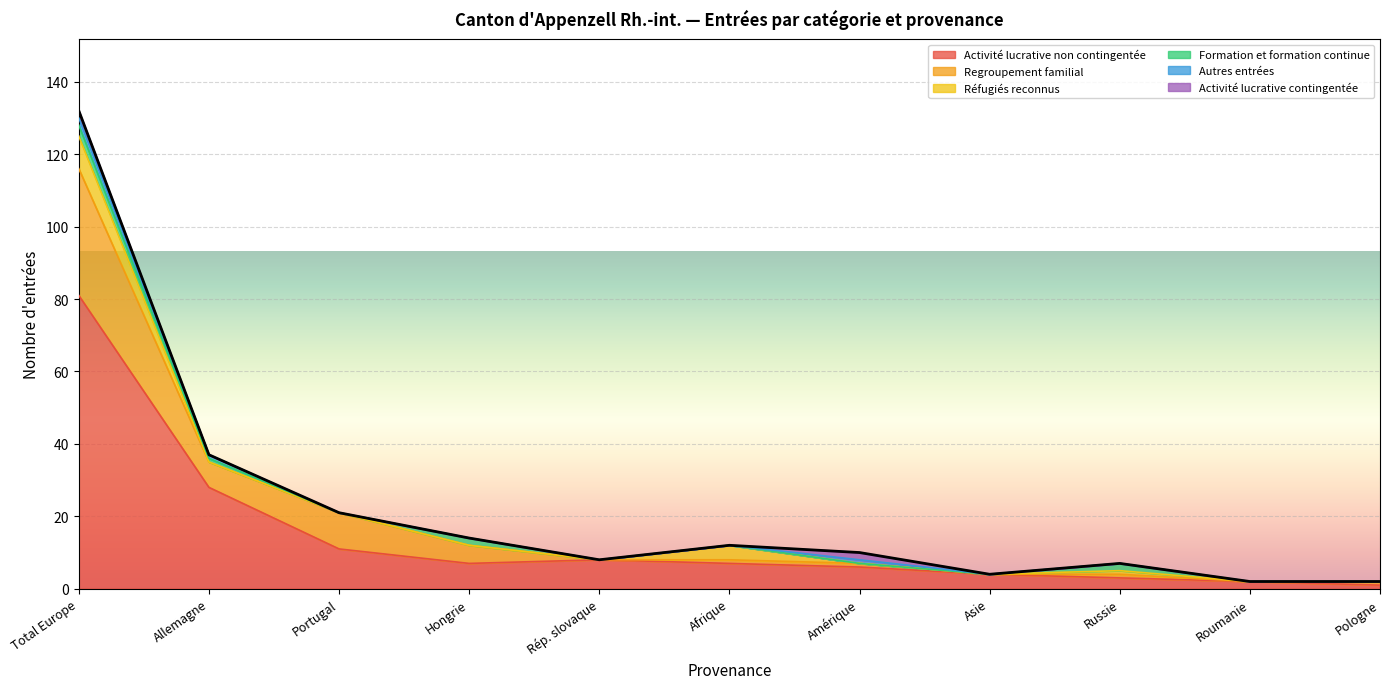

What is the difference between the second highest and minimum values in the Activité lucrative contingentée series?

2